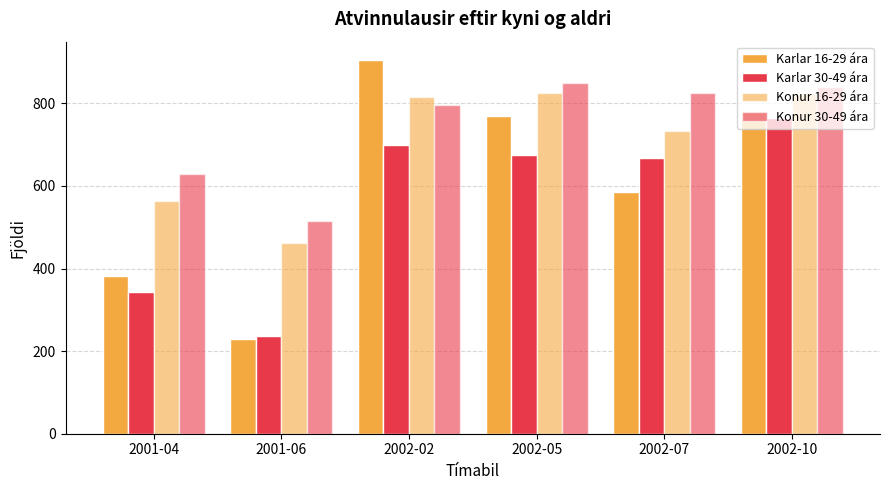

Where does the Karlar 30-49 ára series first go above 675?

2002-02